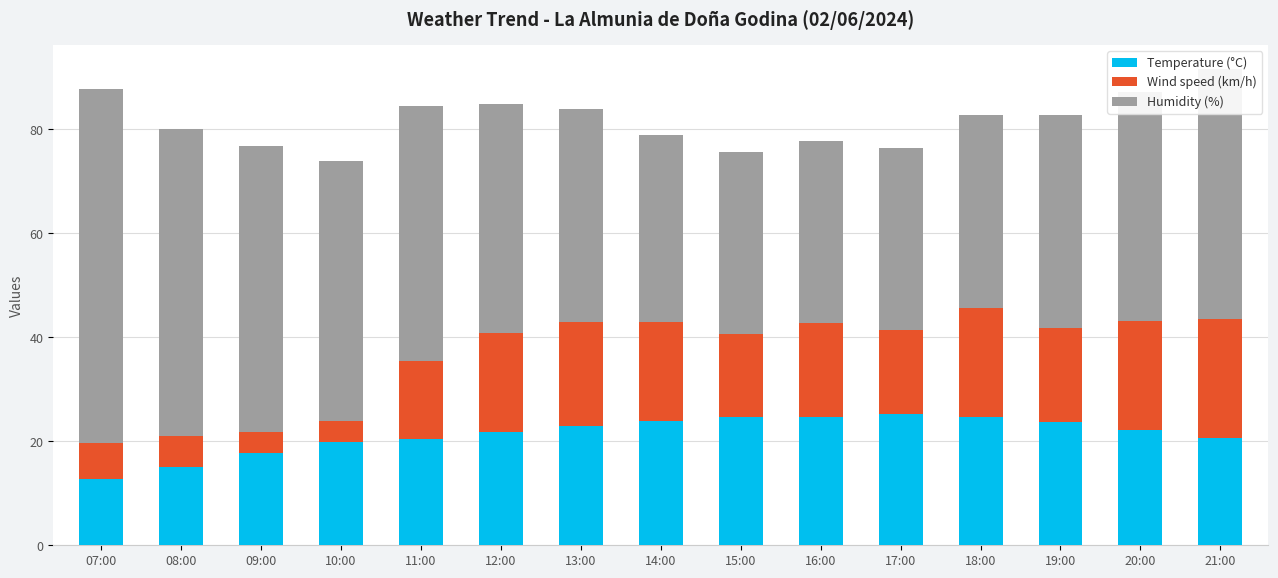

What is the total value across all series at 12:00?

84.8